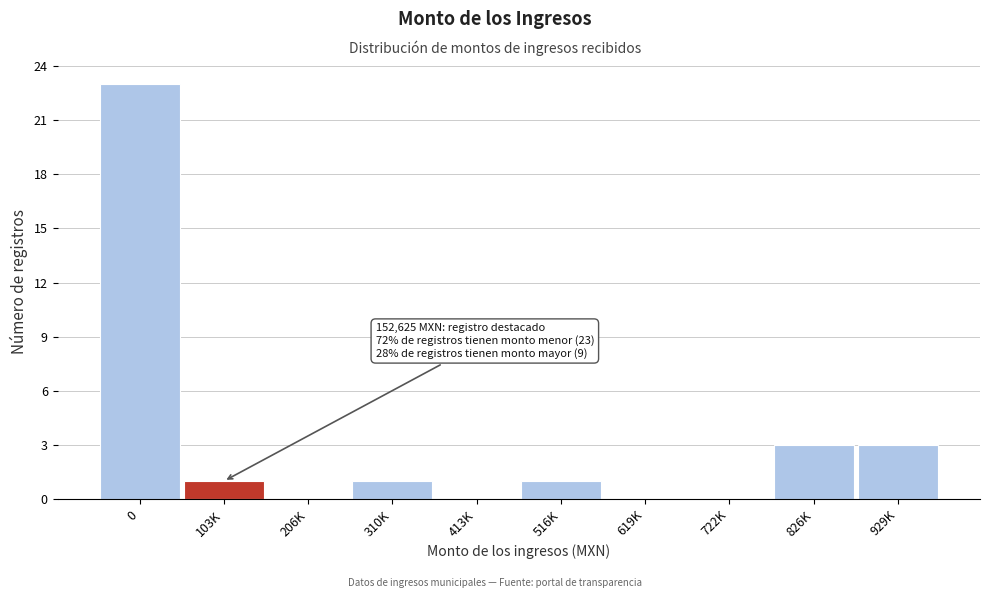

Reading right to left, what are all the values shown in this chart?

929K=3	826K=3	722K=0	619K=0	516K=1	413K=0	310K=1	206K=0	103K=1	0=23